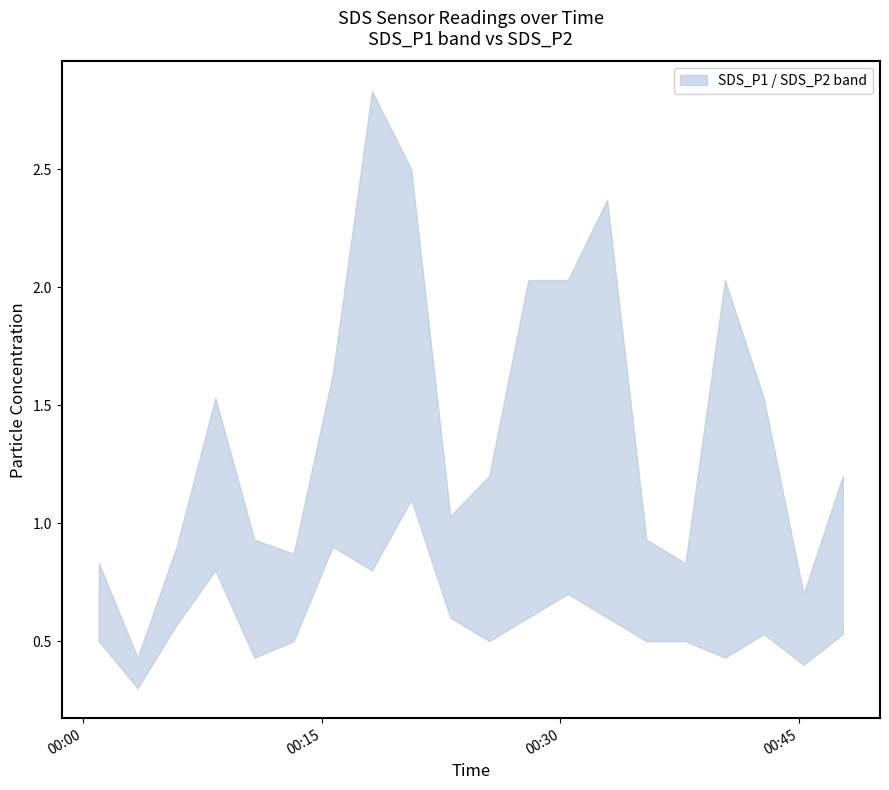

What is the value of the SDS_P1 point at the 2nd from the left?

0.4